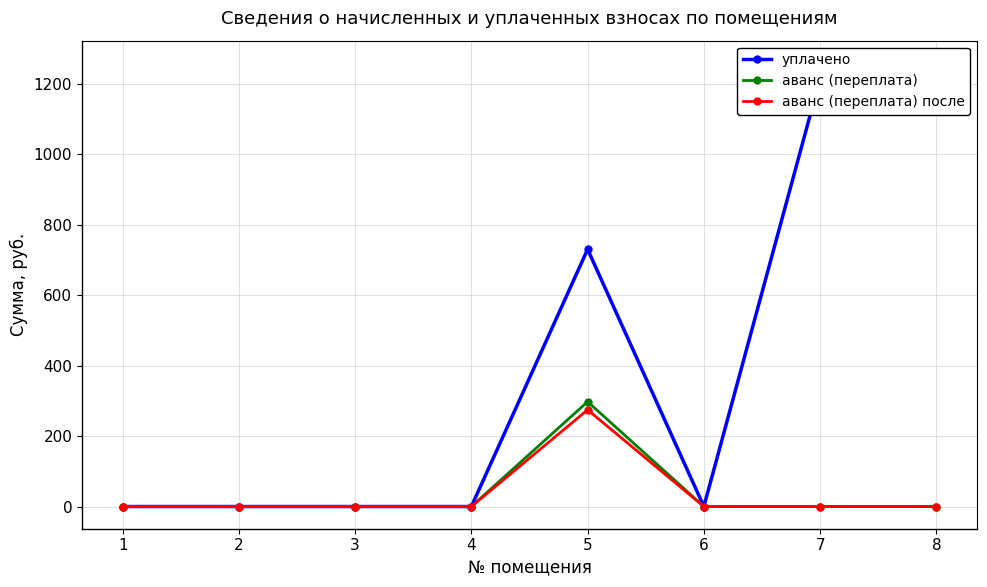

True or false: уплачено and аванс (переплата) cross at least once.

False